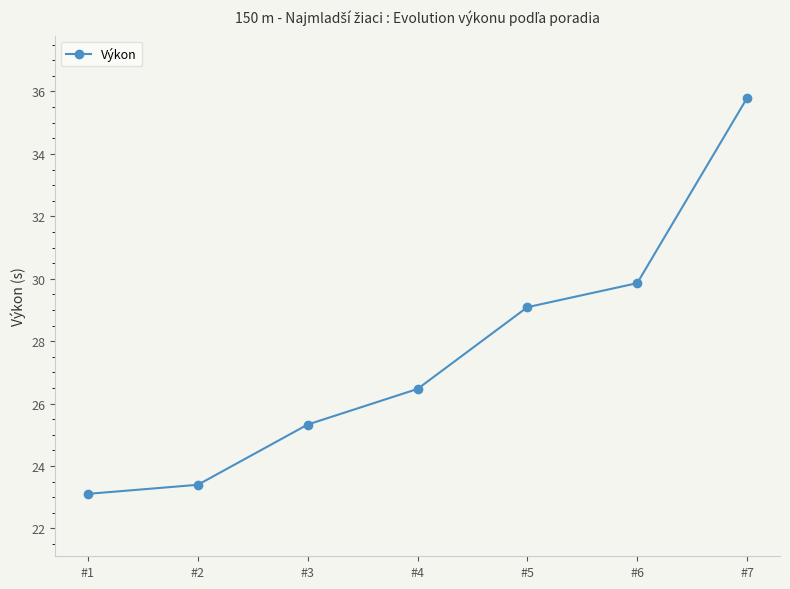

Does the chart have visible grid lines?

No